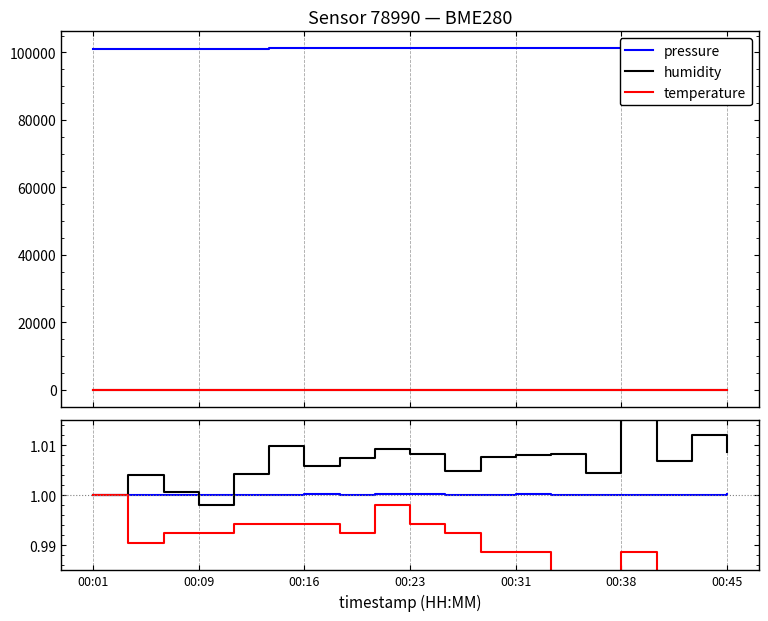

Which series has the widest spread of values?

temperature